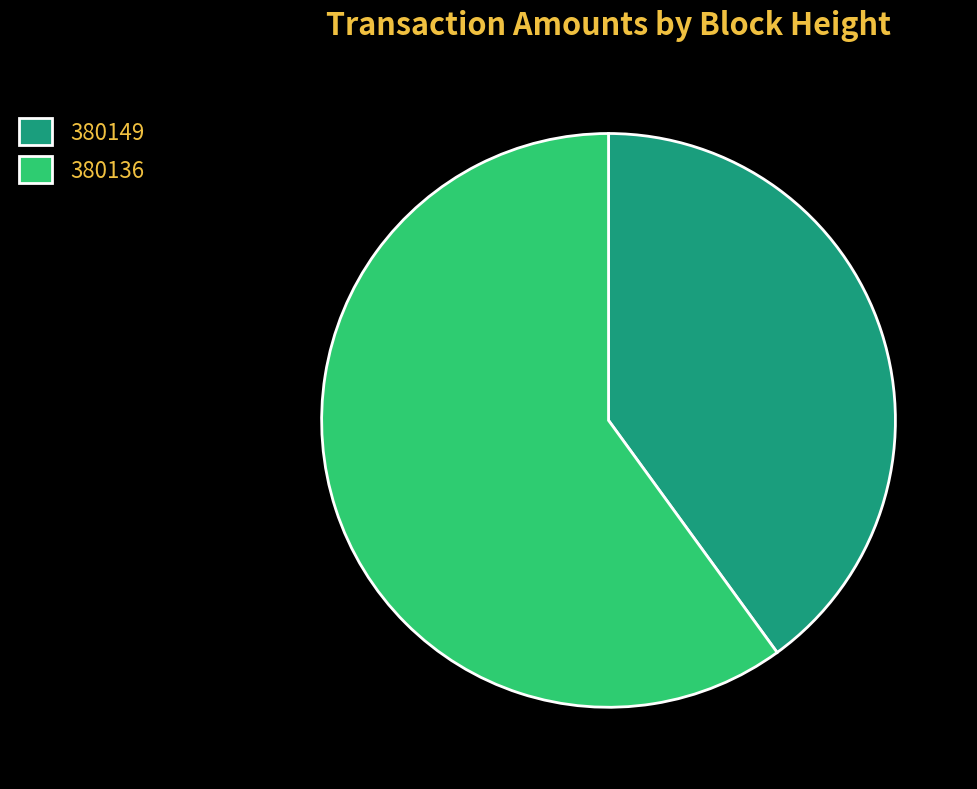

Approximately how many times larger is the value at 380149 compared to 380136?

0.7